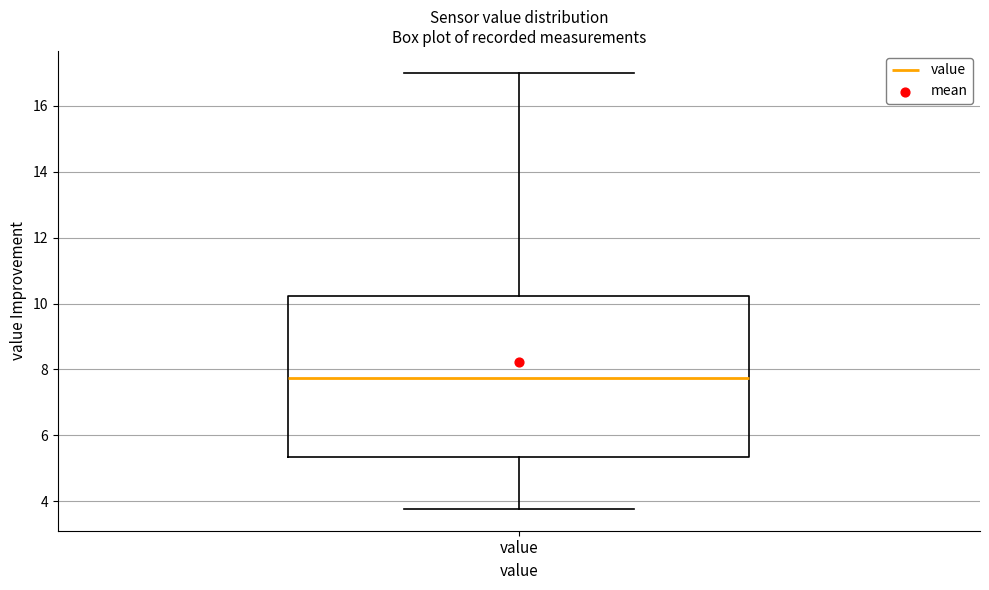

Where does the median line of the box for value sit on the y-axis? The values are not printed on the chart, so give them approximately, as read against the axis.

7.8